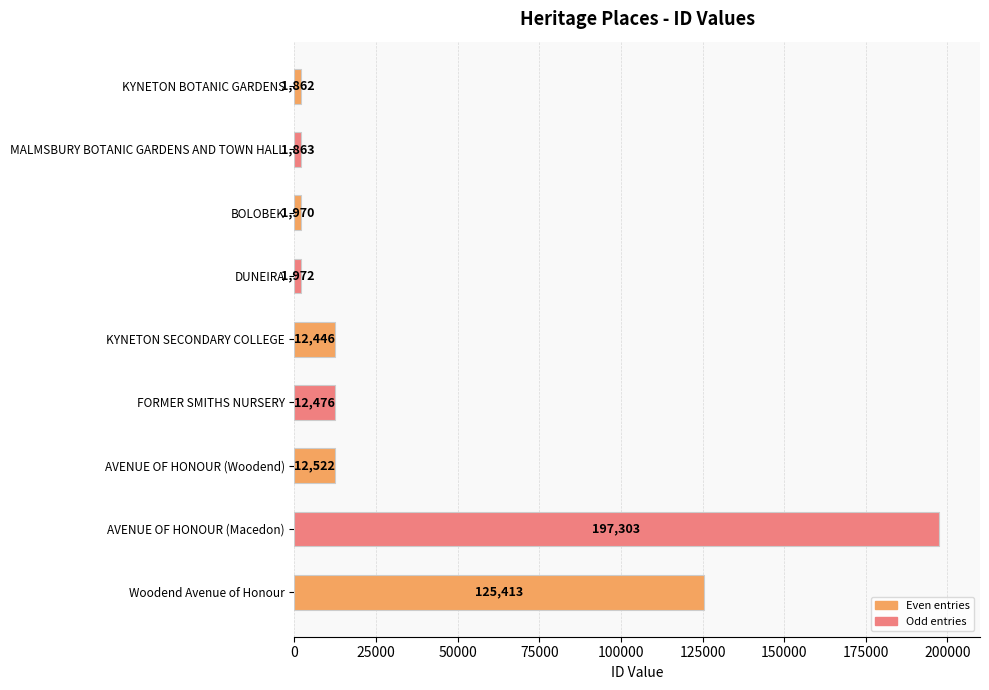

What is the difference between the maximum and minimum values?

195441